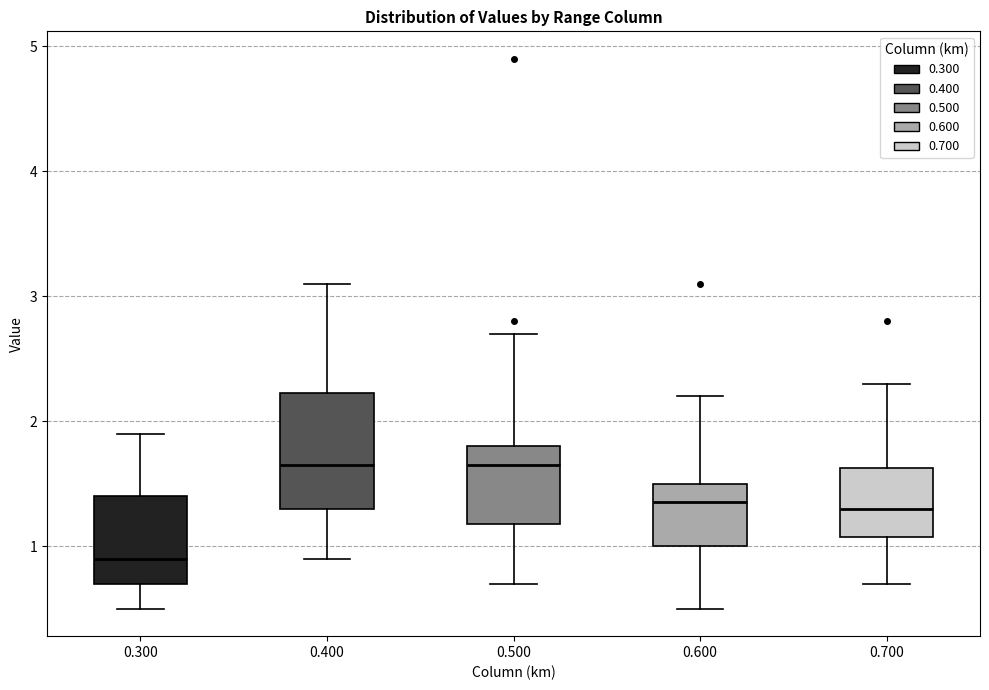

Reading left to right, transcribe this box plot: for each box, give where its median line is, the range the box spans, and where its two whiskers end, as read against the y-axis. The values are not printed on the chart, so give them approximately, as read against the axis.

0.300: median 0.9, box 0.7 to 1.4, whiskers 0.5 to 1.9
0.400: median 1.7, box 1.3 to 2.2, whiskers 0.9 to 3.1
0.500: median 1.7, box 1.2 to 1.8, whiskers 0.7 to 2.7
0.600: median 1.4, box 1.0 to 1.5, whiskers 0.5 to 2.2
0.700: median 1.3, box 1.1 to 1.6, whiskers 0.7 to 2.3